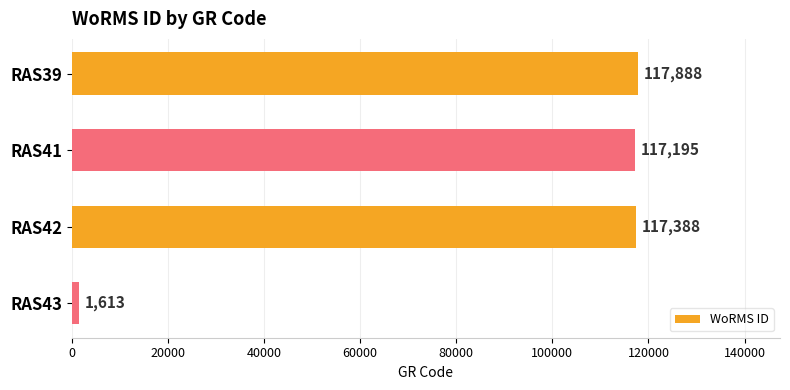

What is the sum of all values?

354084